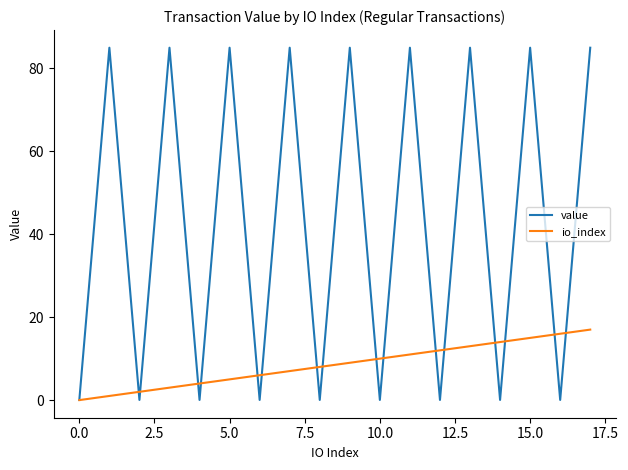

Which series has the largest range (max minus min)?

value